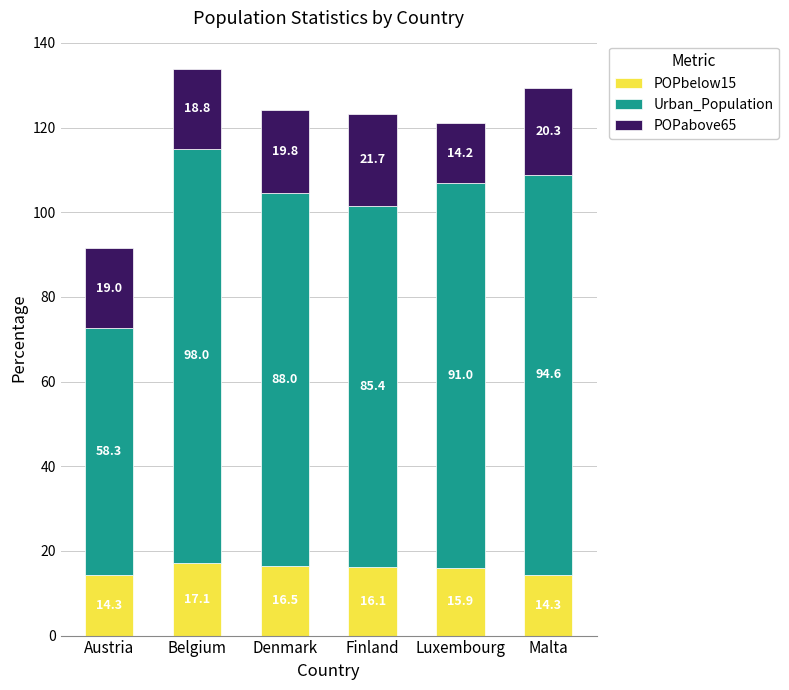

Are the bars horizontal?

No